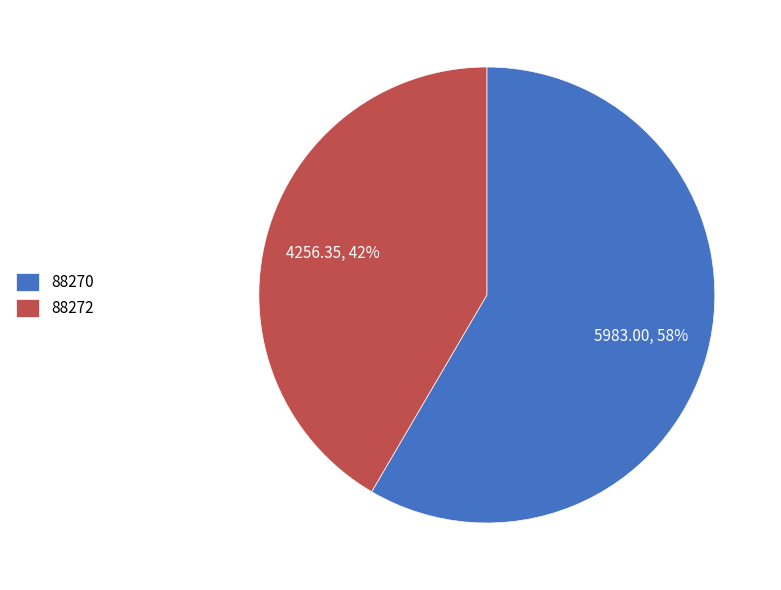

Which category has the smallest portion of the pie?

88272